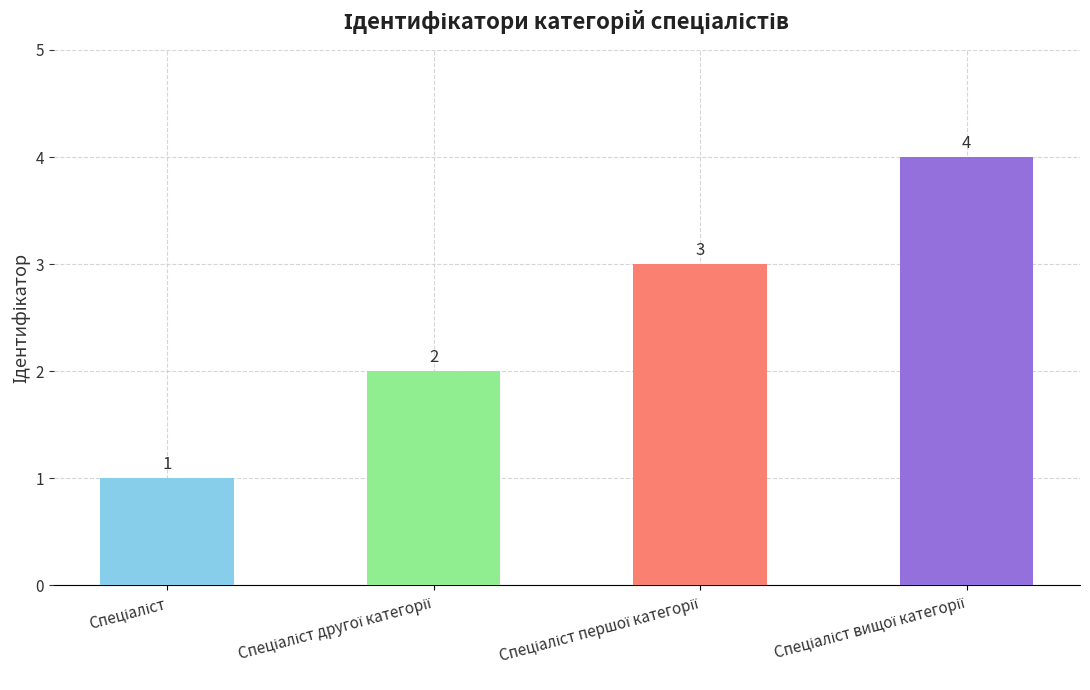

What is the minimum value shown in the chart?

1